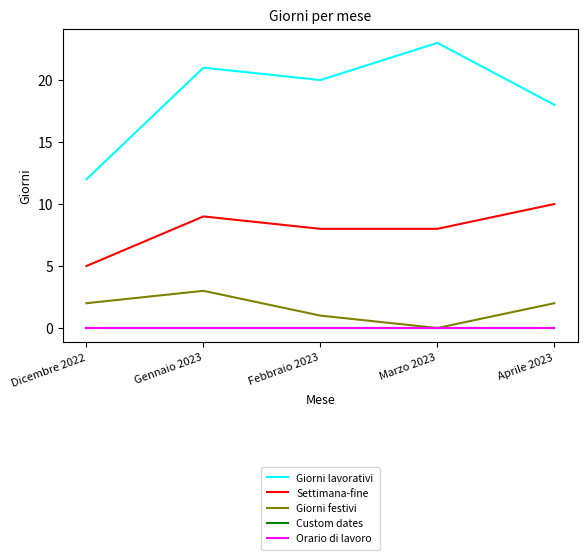

Which series changed the most between Febbraio 2023 and Aprile 2023?

Giorni lavorativi